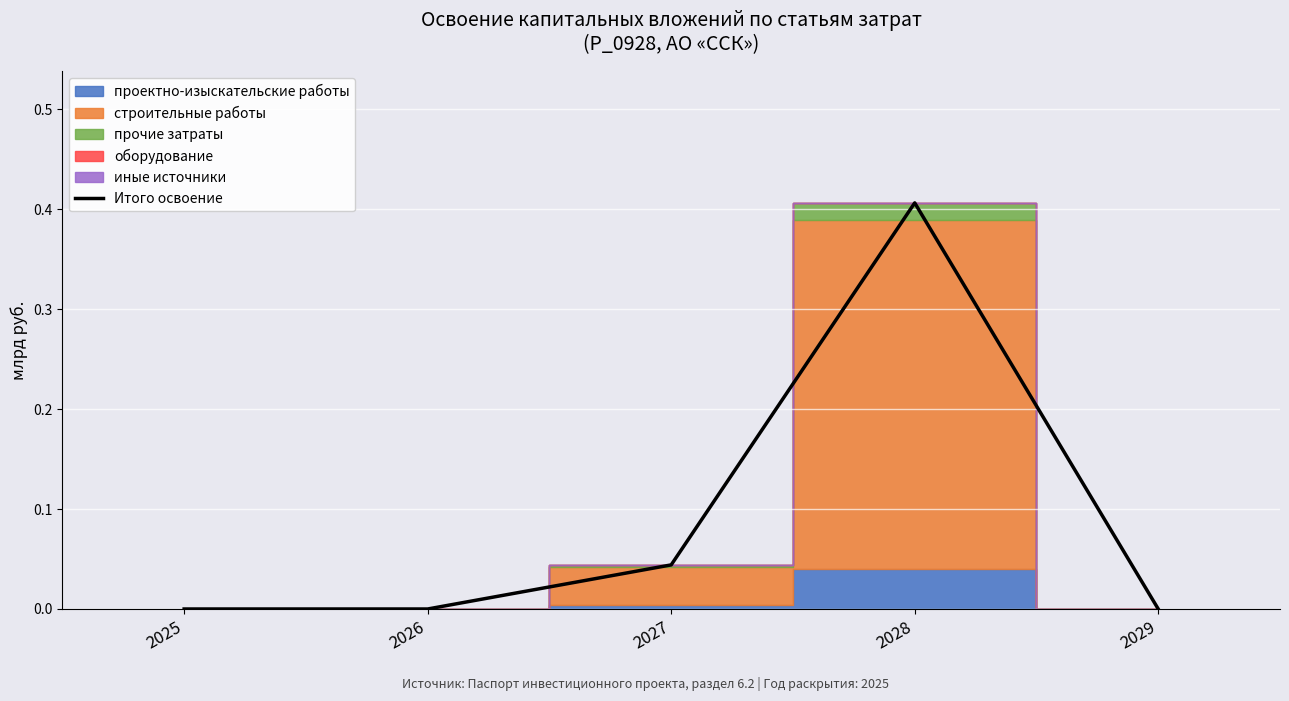

Between 2028 and 2025, which is larger?

2028